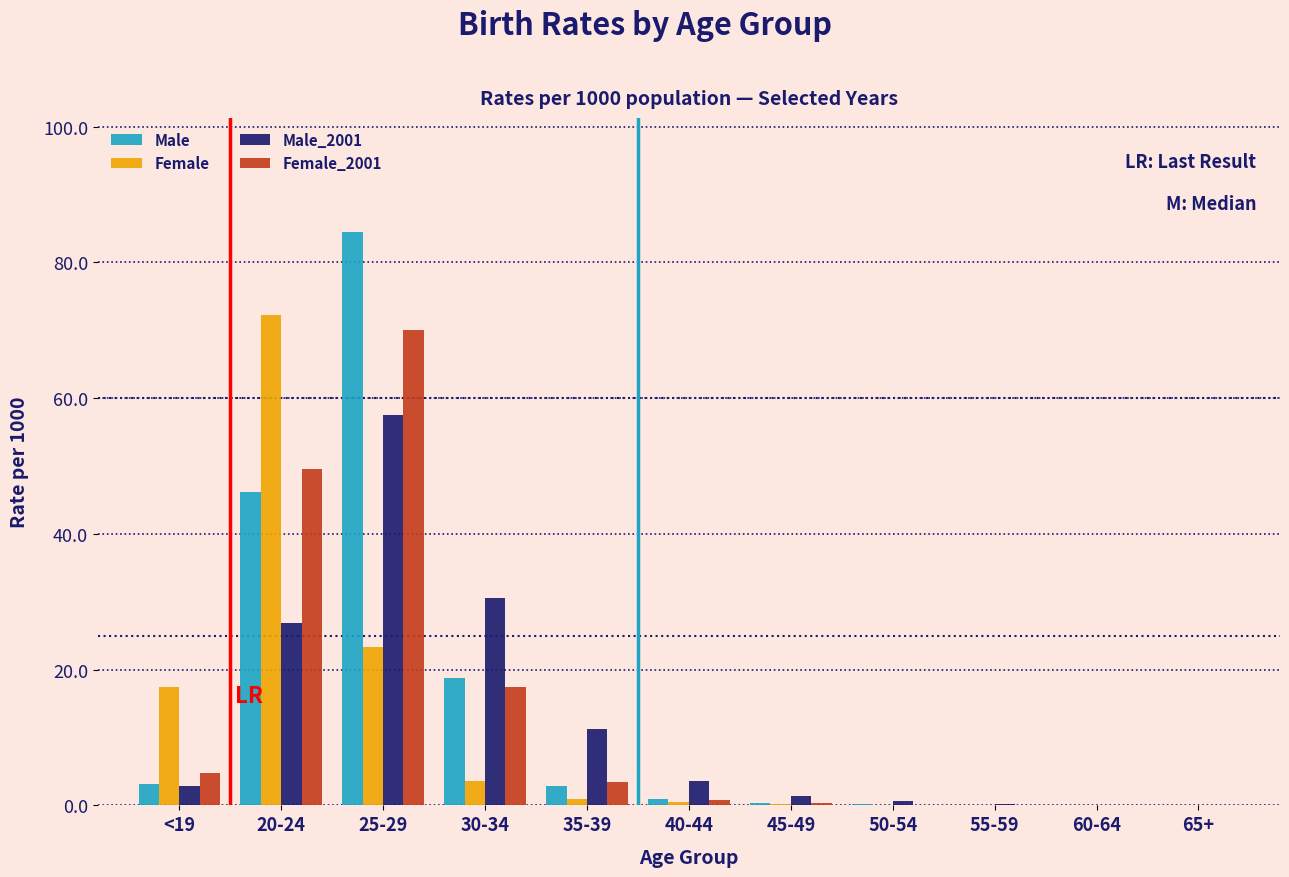

Between 20-24 and 45-49, which series saw the biggest shift?

Female